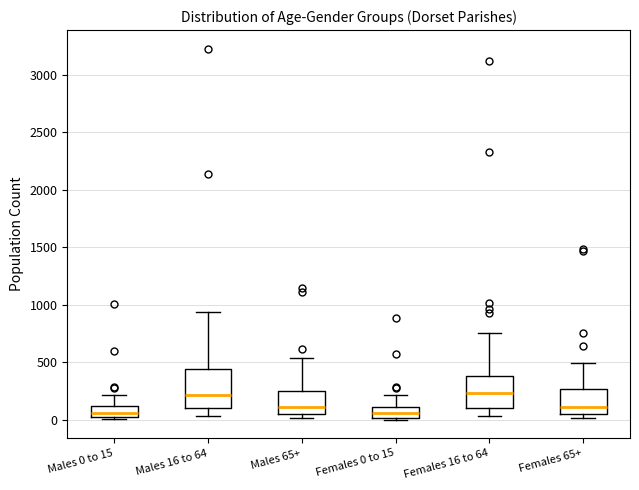

Reading left to right, read every box against the y-axis: the position of its median line, the range the box covers, and the ends of its whiskers. The values are not printed on the chart, so give them approximately, as read against the axis.

Males 0 to 15: median 50, box 0 to 100, whiskers 0 (just below the box's lower edge) to 200
Males 16 to 64: median 200, box 100 to 450, whiskers 50 to 950
Males 65+: median 100, box 50 to 250, whiskers 0 to 550
Females 0 to 15: median 50, box 0 to 100, whiskers 0 (just below the box's lower edge) to 200
Females 16 to 64: median 250, box 100 to 400, whiskers 50 to 750
Females 65+: median 100, box 50 to 250, whiskers 0 to 500